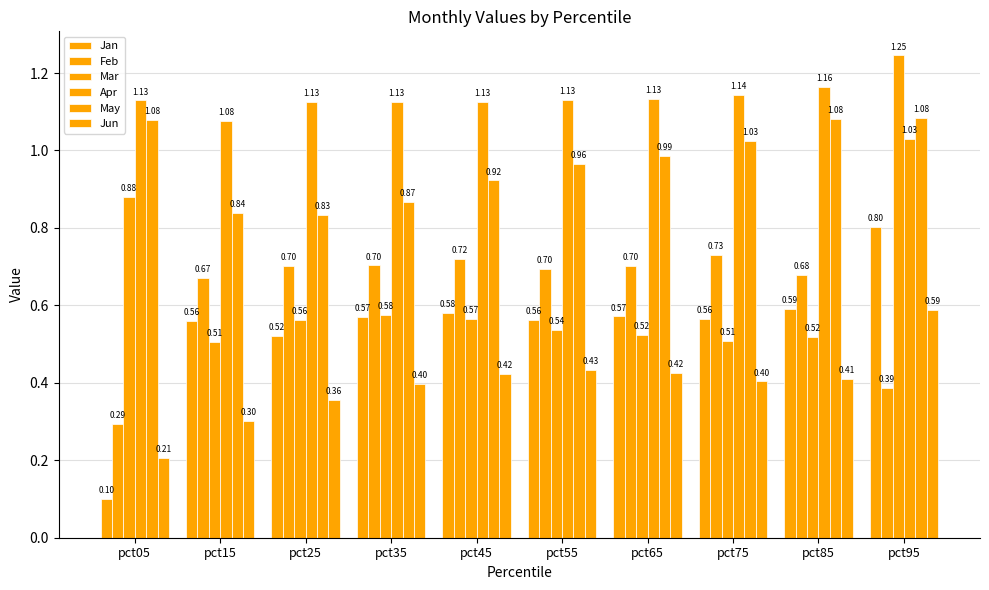

The Jun series shows 0.2 at pct05. True or false?

True